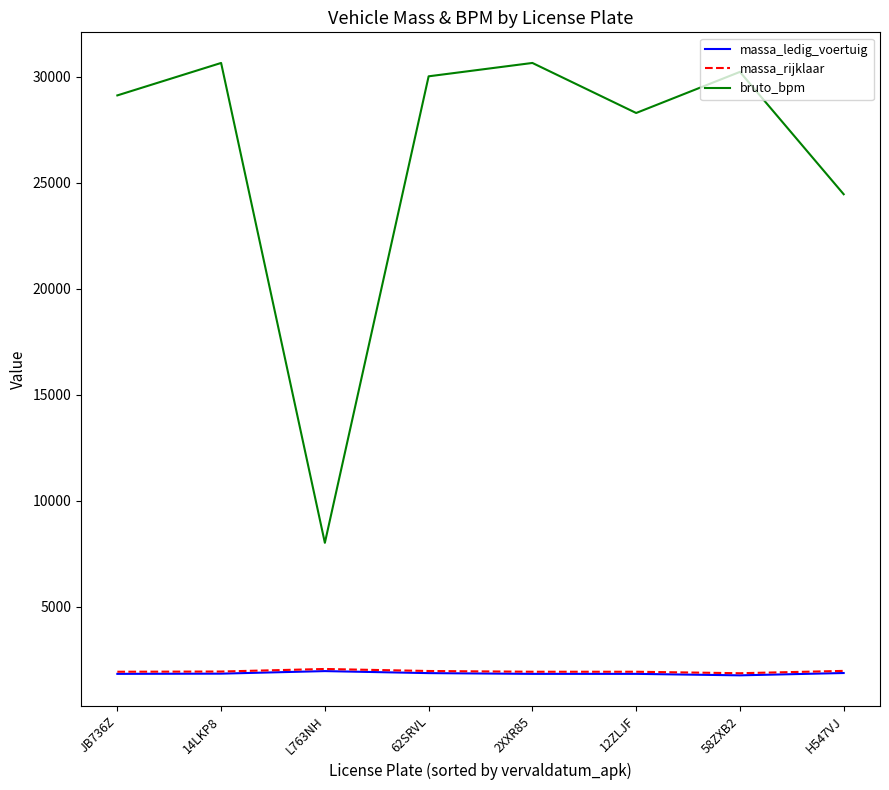

What is the approximate value of bruto_bpm at L763NH, to the nearest 50?

8000